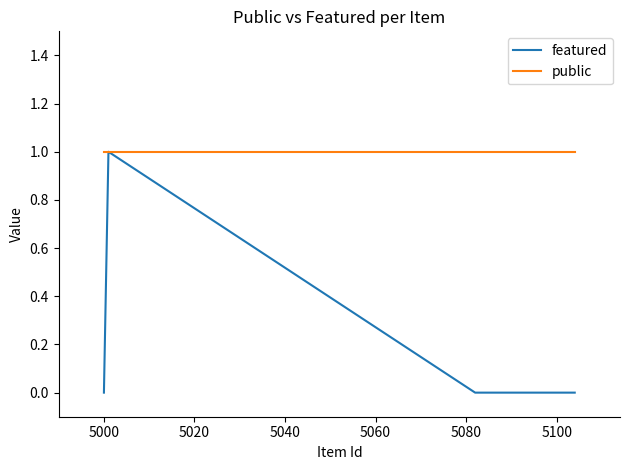

Which series has the widest spread of values?

featured